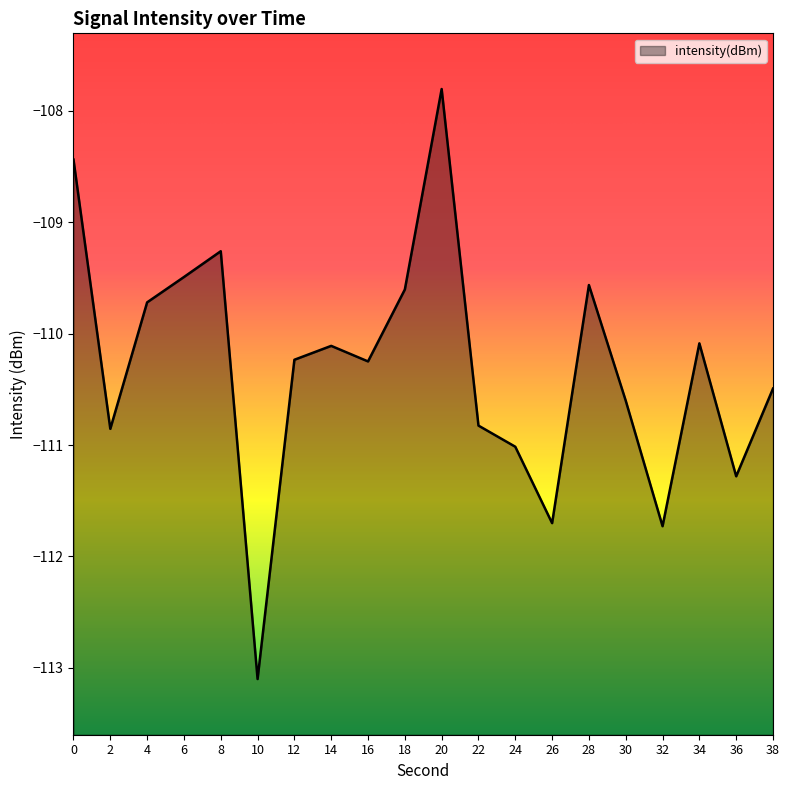

Reading left to right, list all the values displayed in this chart.

-108.4	-110.9	-109.7	-109.5	-109.3	-113.1	-110.2	-110.1	-110.2	-109.6	-107.8	-110.8	-111.0	-111.7	-109.6	-110.6	-111.7	-110.1	-111.3	-110.5